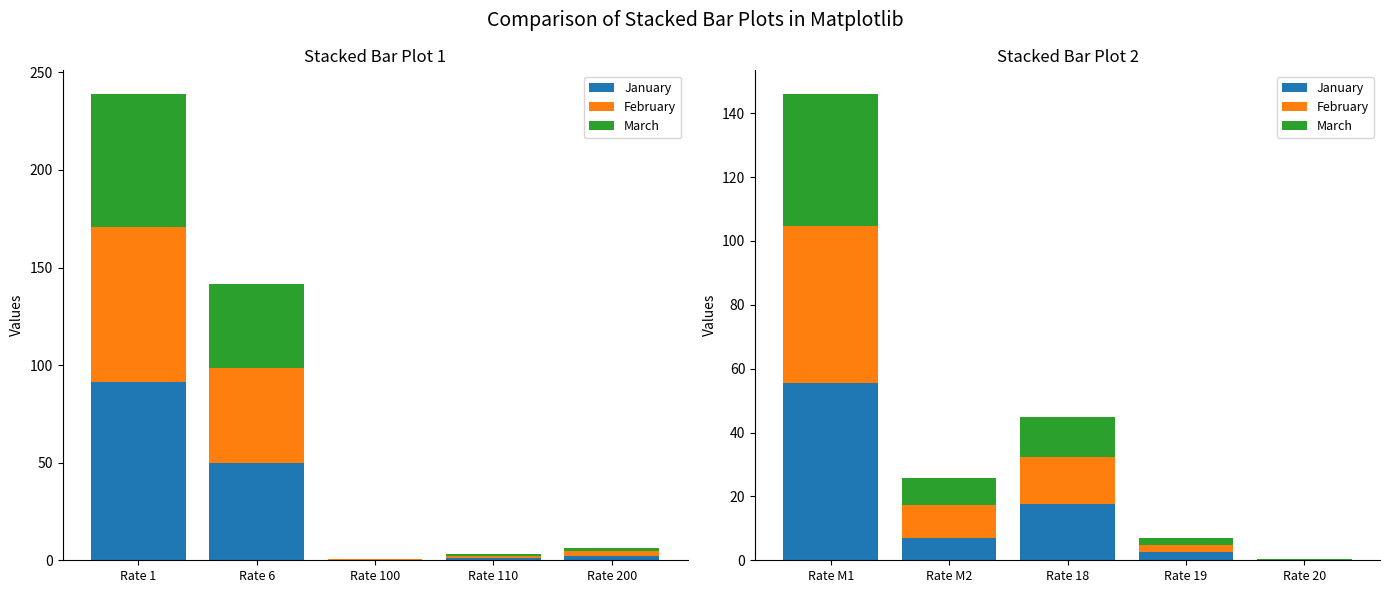

At which category is the sum across all series the highest?

Rate M1